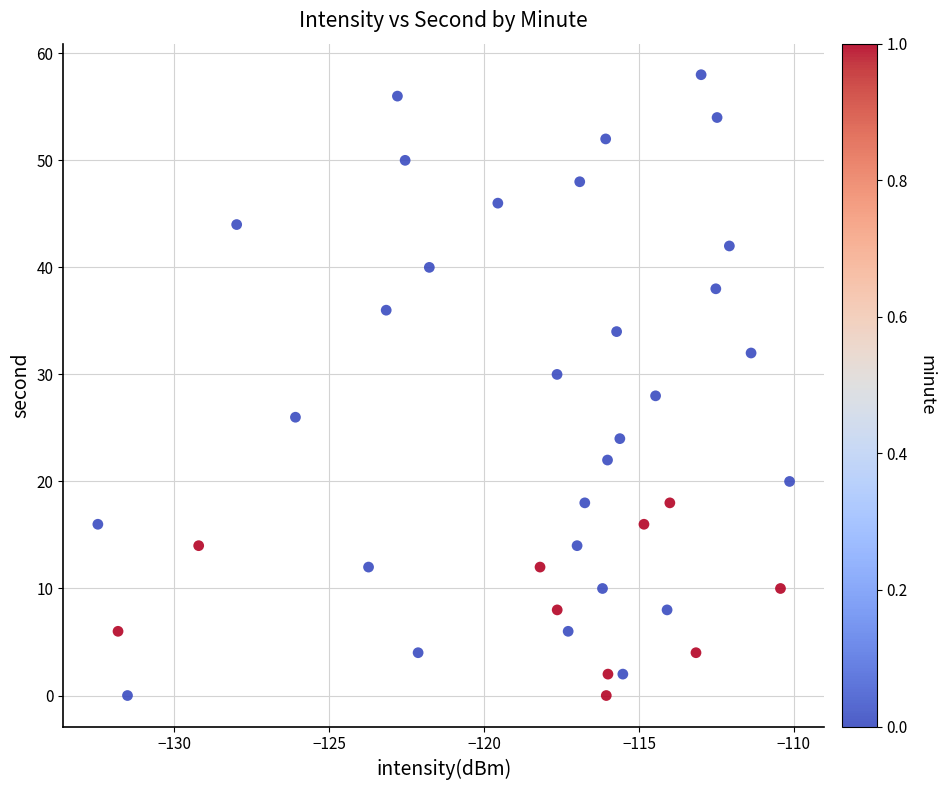

What is the range of Y values (max minus min)?

58